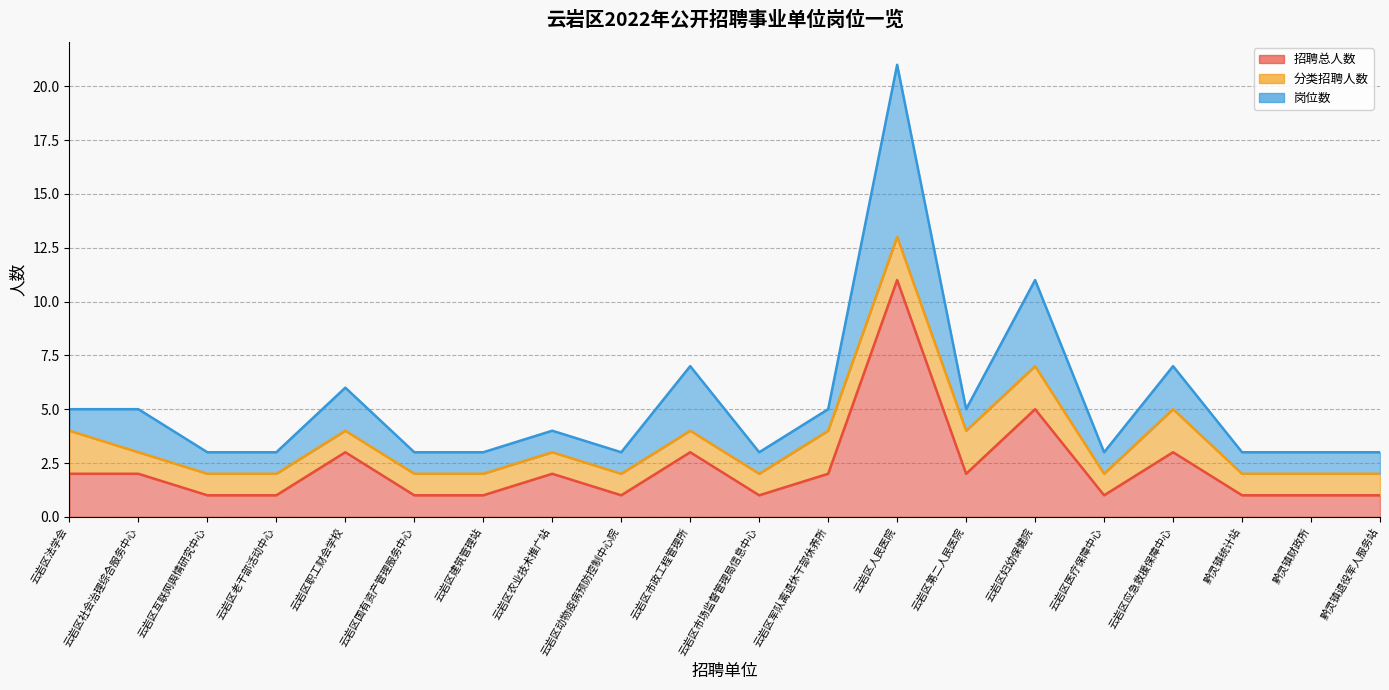

At which label does 招聘总人数 reach its peak?

云岩区人民医院